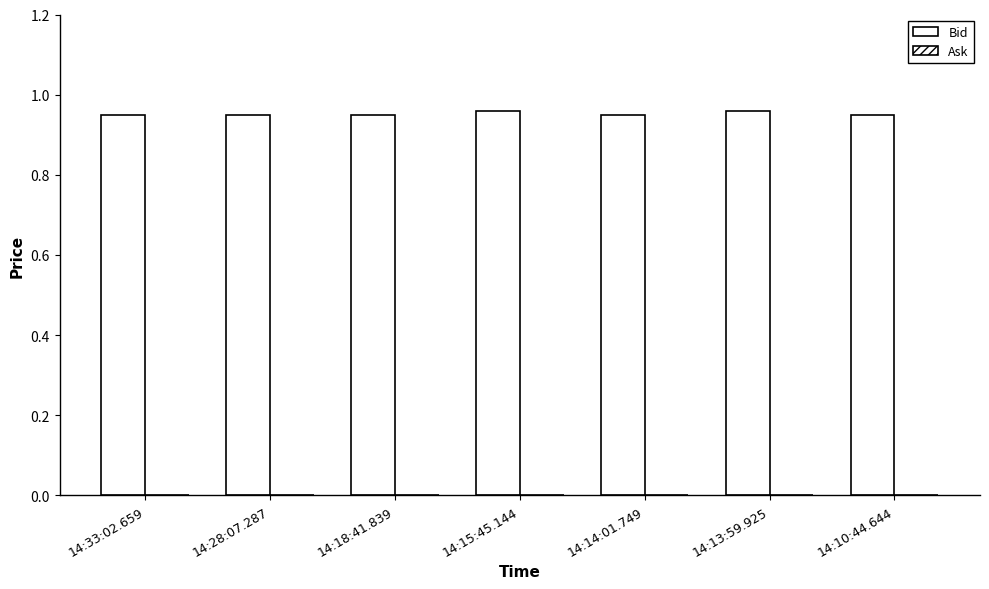

How many categories are shown in the chart?

7